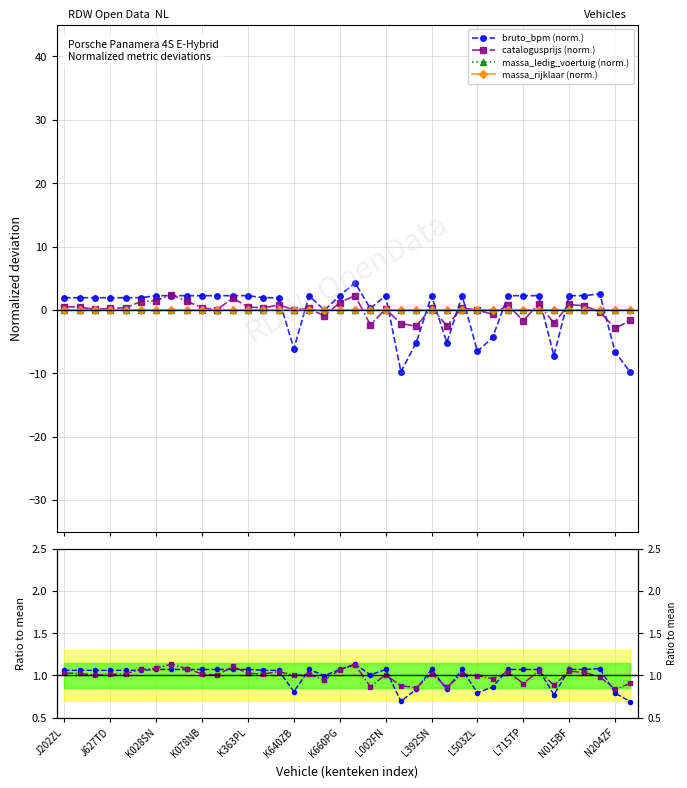

Does the chart have visible grid lines?

Yes